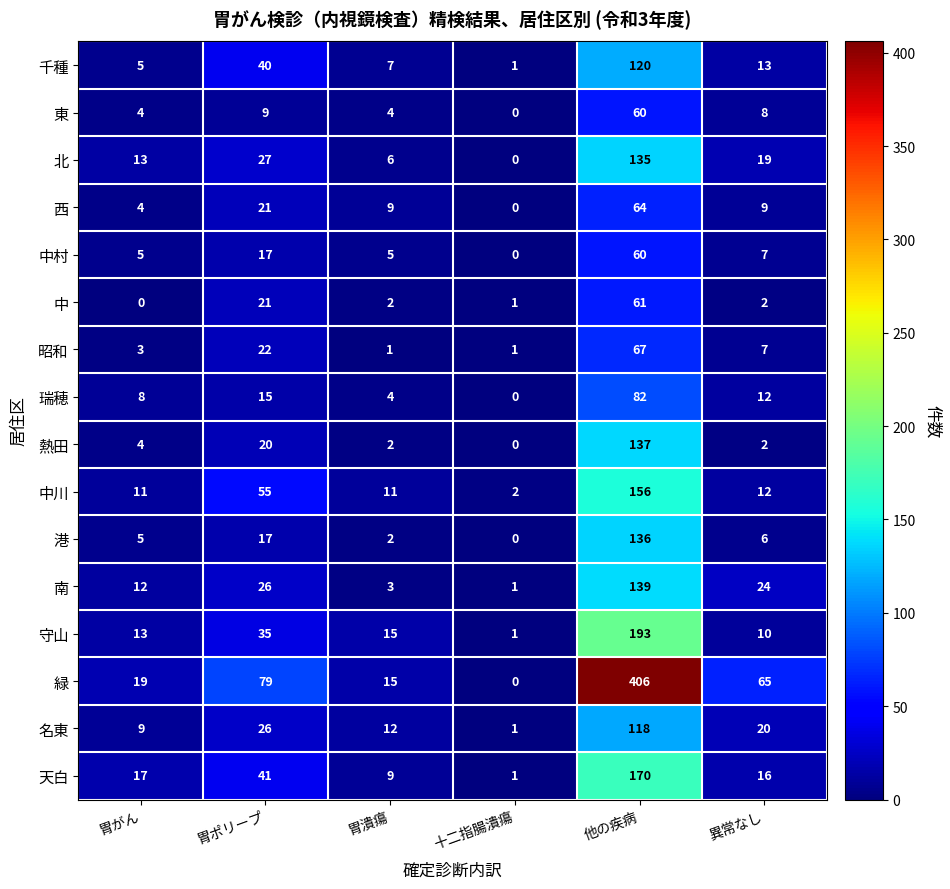

What is the approximate value of 瑞穂 at 胃潰瘍, to the nearest 5?

5